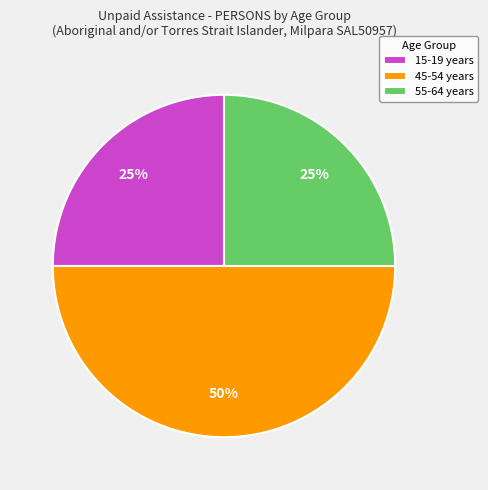

Count the number of slices in the pie.

3